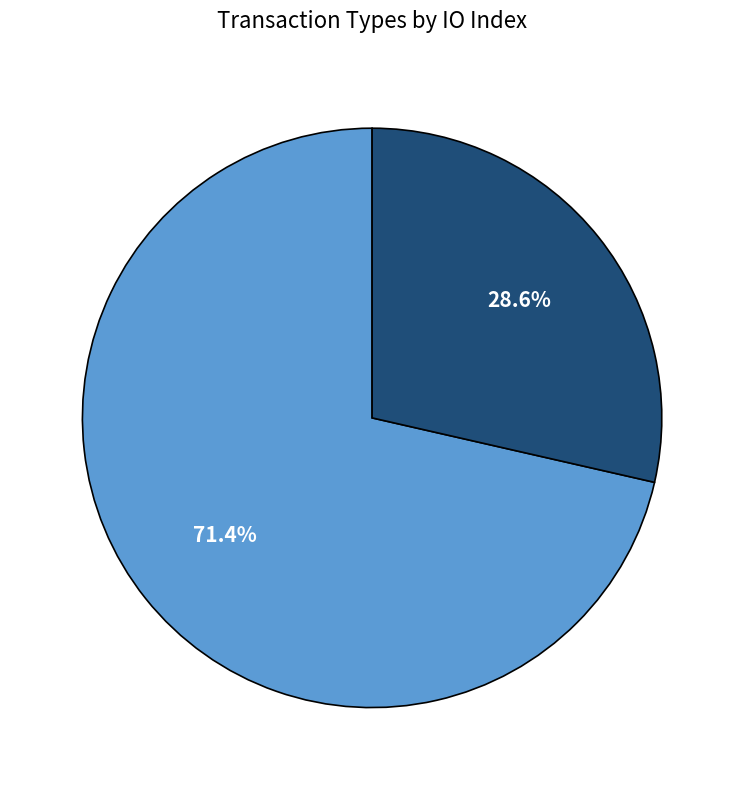

Which slice is the smallest?

Vote